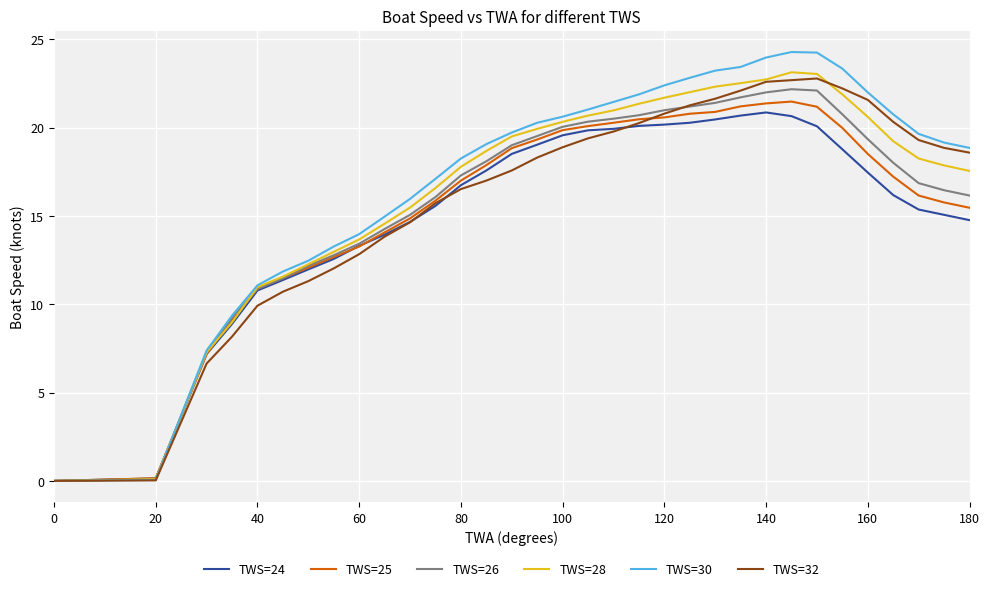

What is the highest value of the TWS=24 series?

20.9